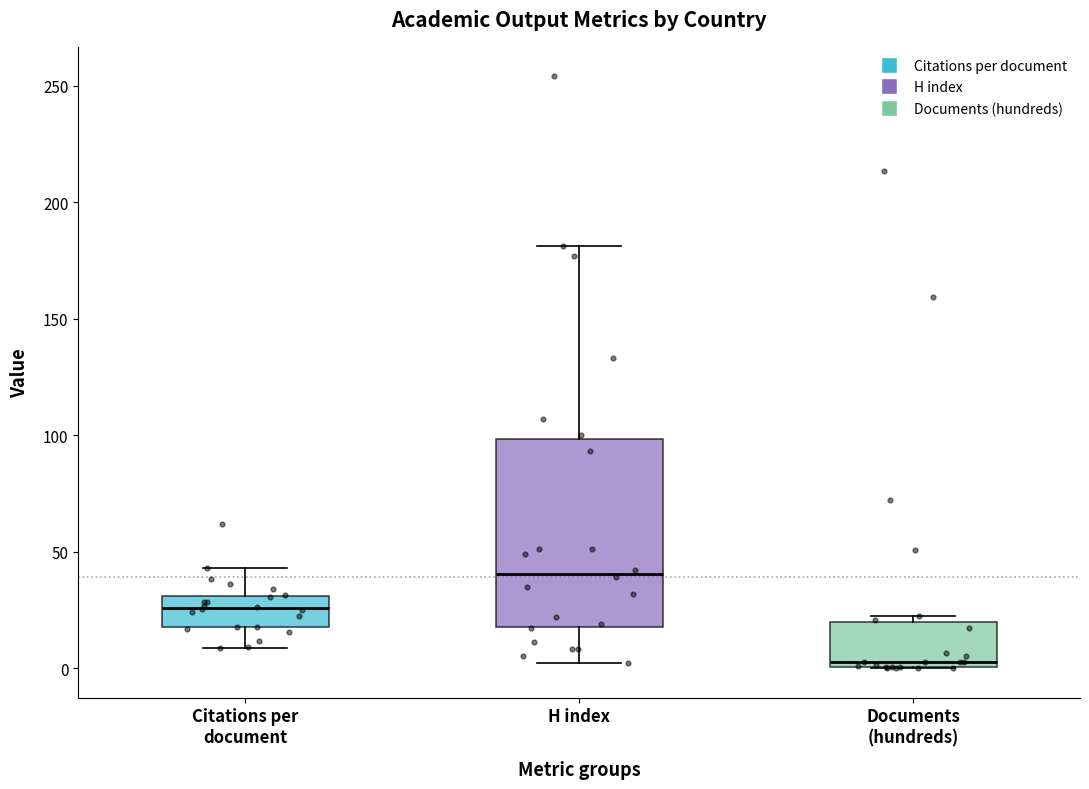

Where is the lower edge of the box for Documents (hundreds) on the y-axis? The values are not printed on the chart, so give them approximately, as read against the axis.

0